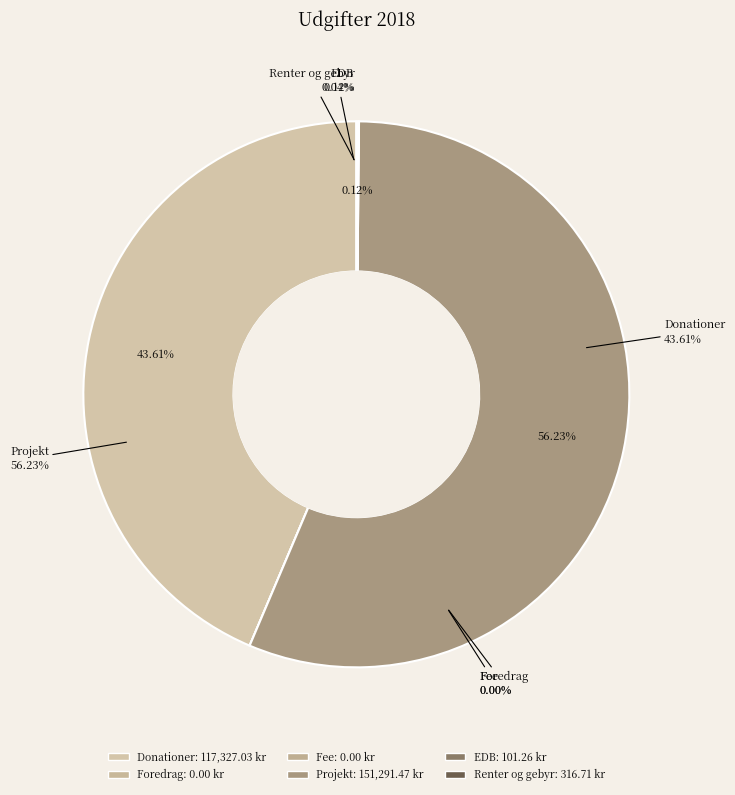

What percentage do Donationer and EDB together represent?

43.6%